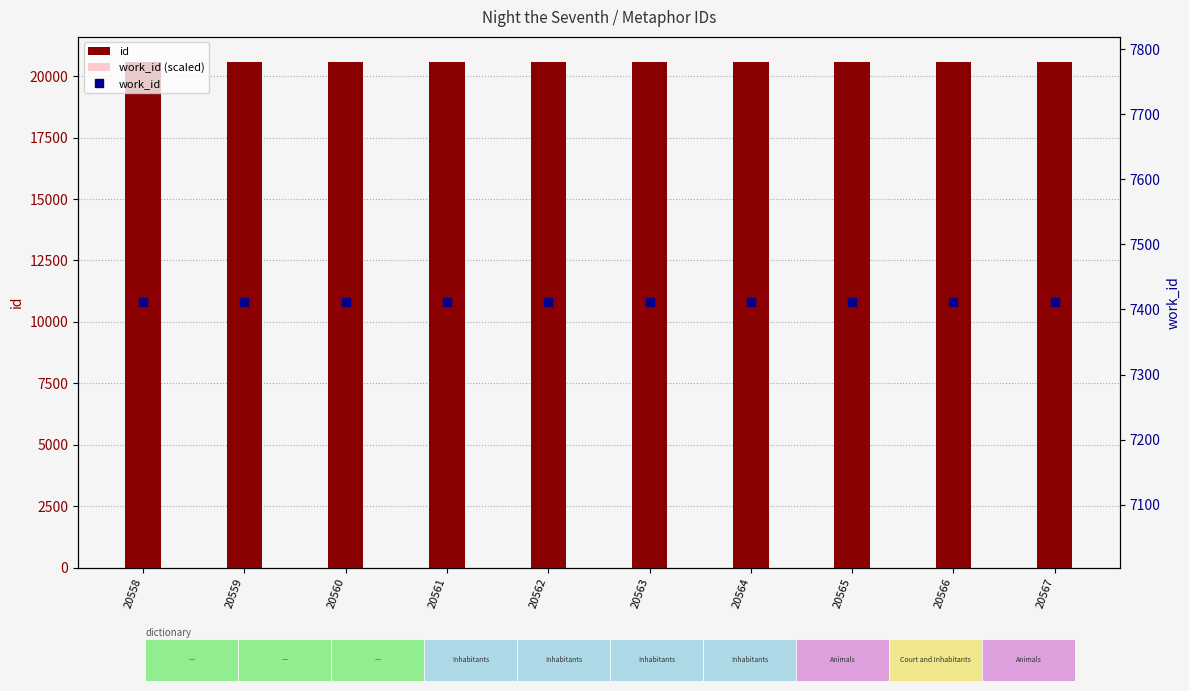

What is the value of the id bar at the 10th from the left?

20567.0